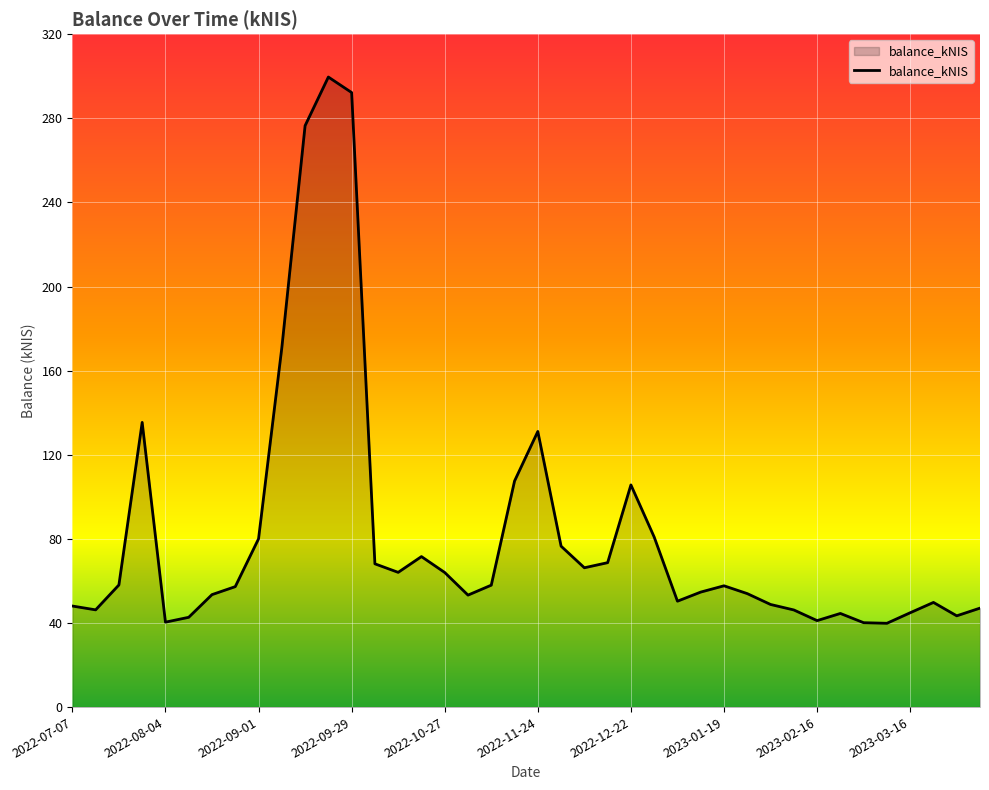

What is the average value?

82.0